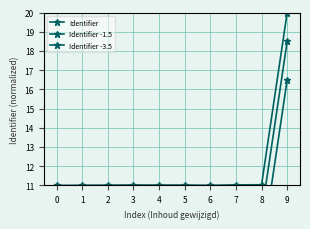

How many interior local peaks does the Identifier series have?

2